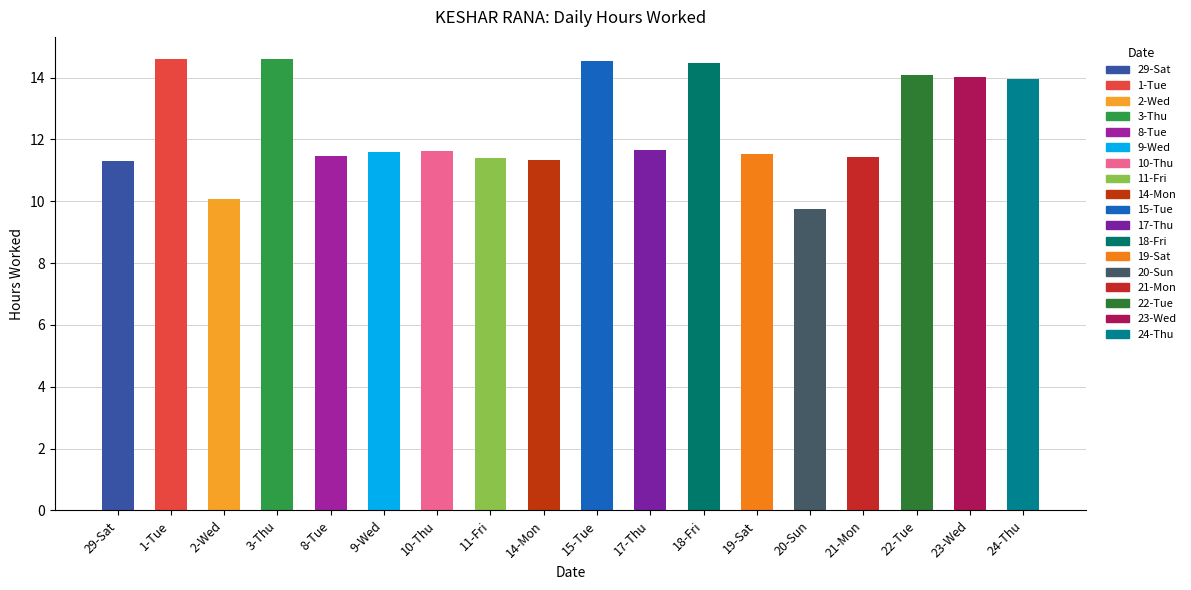

What is the change in value from 11-Fri to 22-Tue?

+2.7